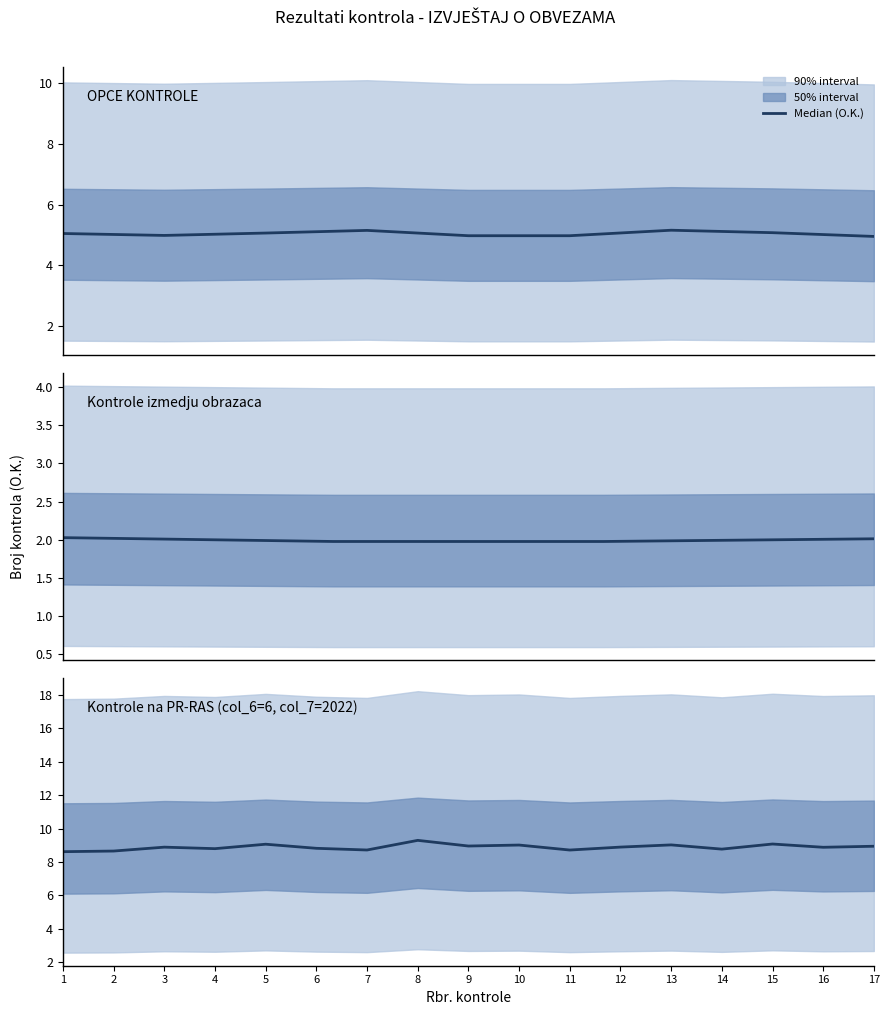

Is it true that the value at 13 is 3.3?

False